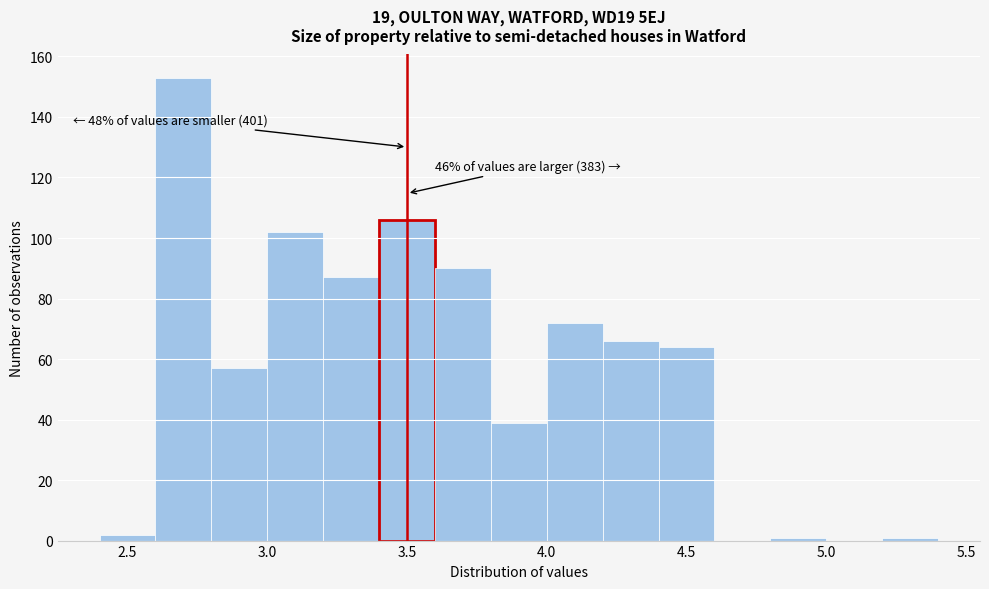

Over which range of the x-axis is the bar tallest?

2.6 to 2.8